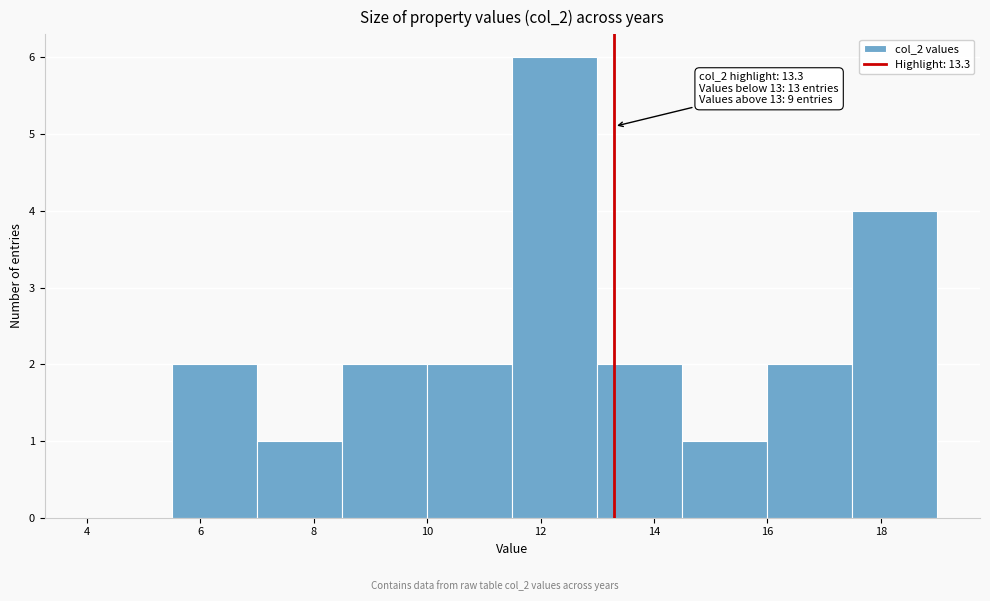

Which range on the x-axis has the tallest bar?

11.5 to 13.0